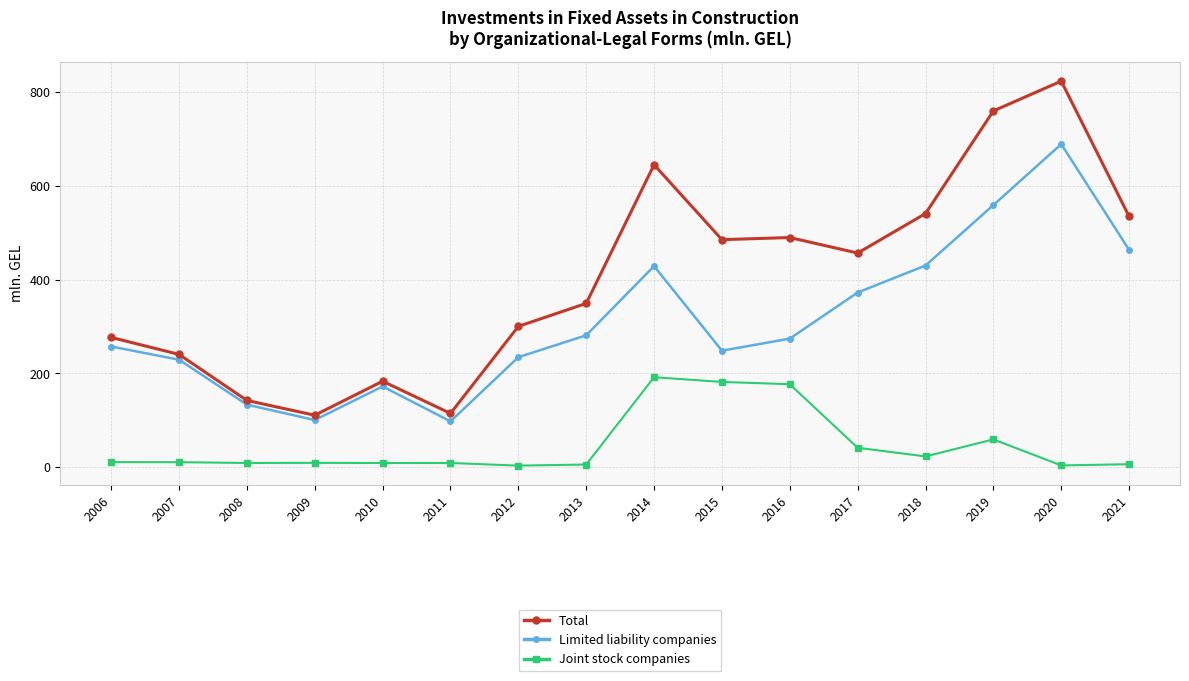

What is the maximum value for Joint stock companies?

191.7